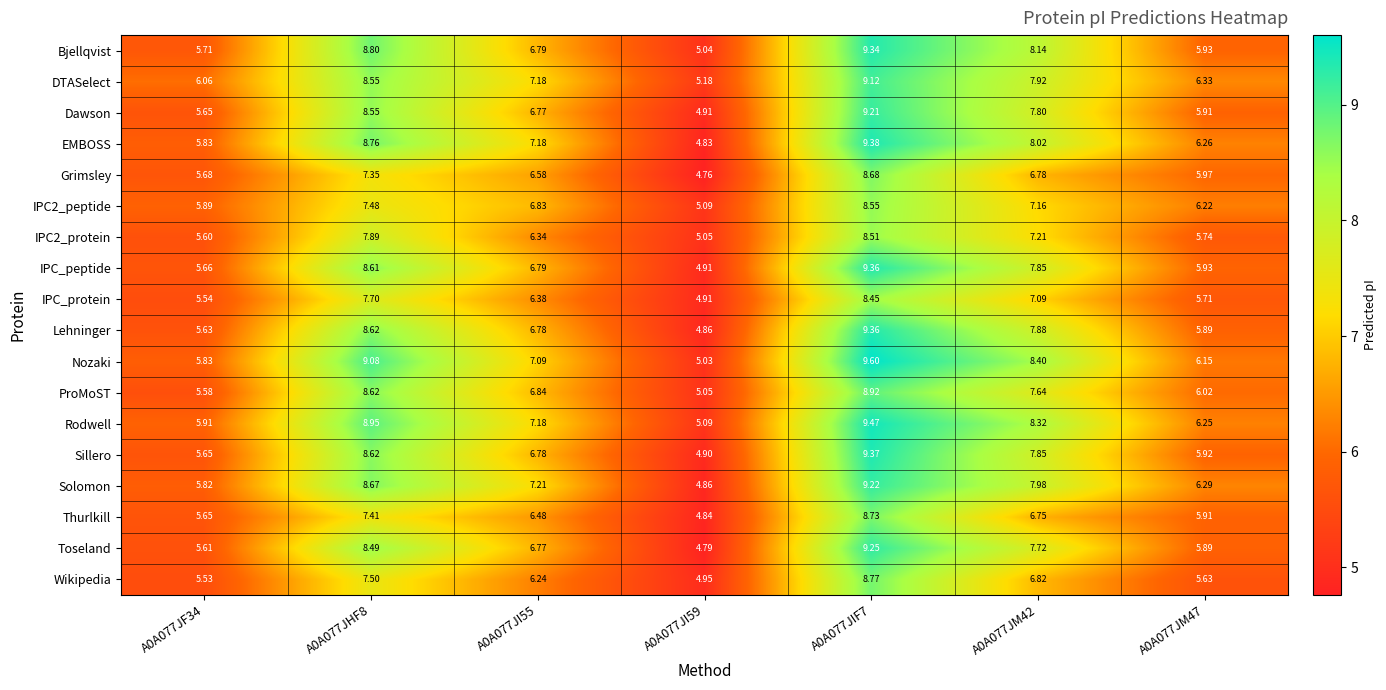

Is the value of Bjellqvist at A0A077JI59 greater than the value of Sillero at A0A077JM47?

No